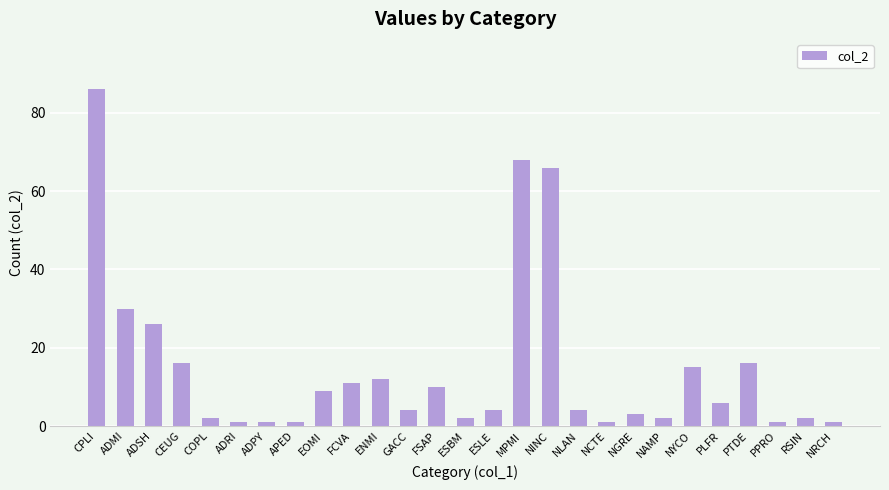

Reading right to left, list all the values displayed in this chart.

NRCH=1	RSIN=2	PPRO=1	PTDE=16	PLFR=6	NYCO=15	NAMP=2	NGRE=3	NCTE=1	NLAN=4	NINC=66	MPMI=68	ESLE=4	ESBM=2	FSAP=10	GACC=4	ENMI=12	FCVA=11	EOMI=9	APED=1	ADPY=1	ADRI=1	COPL=2	CEUG=16	ADSH=26	ADMI=30	CPLI=86